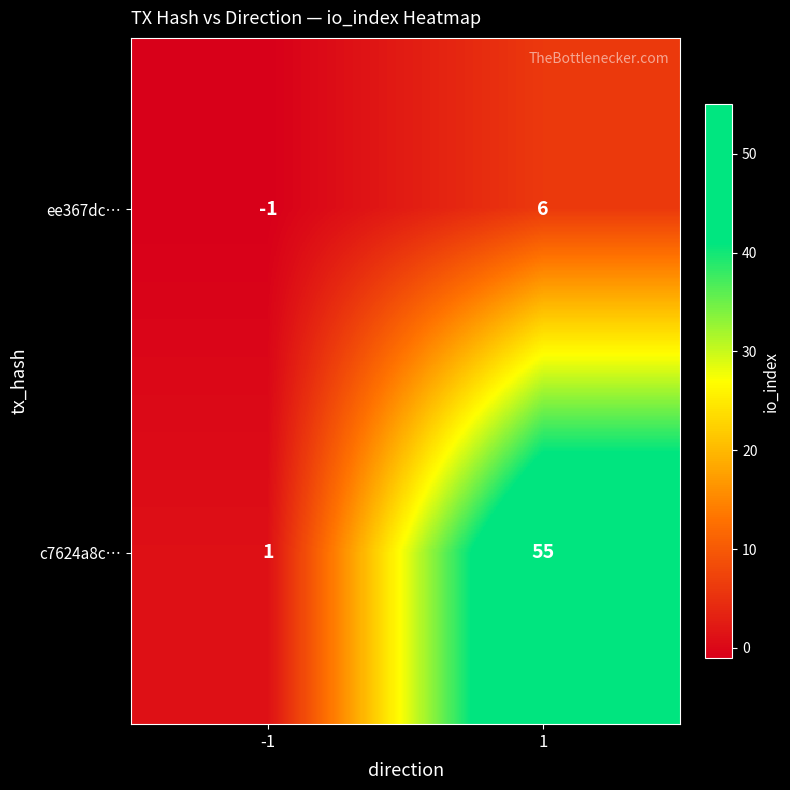

What is the maximum value for ee367dc…?

6